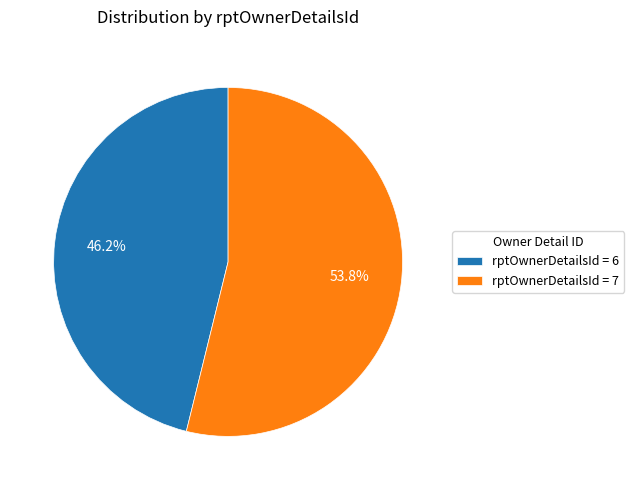

To the nearest percent, what is the average slice percentage?

50%